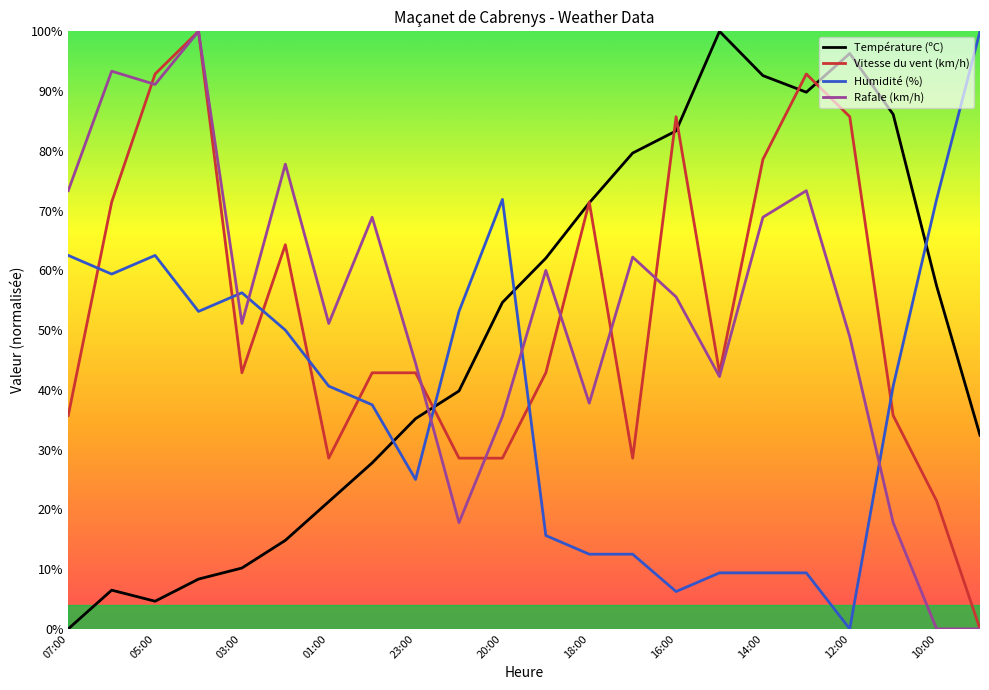

What is the maximum value for Humidité (%)?

100.0